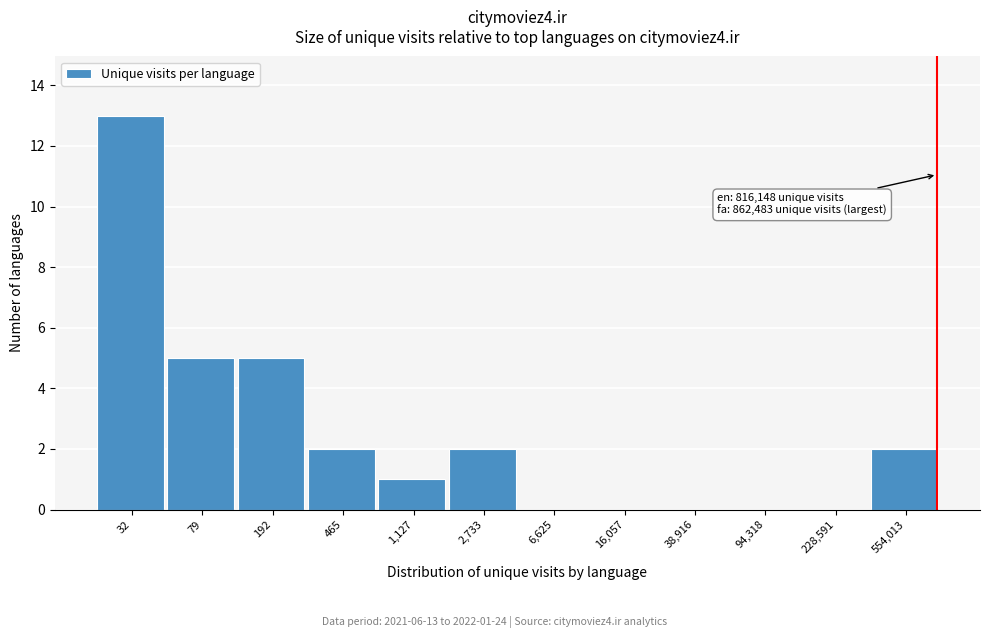

Reading right to left, what are all the values shown in this chart?

554,013=2	228,591=0	94,318=0	38,916=0	16,057=0	6,625=0	2,733=2	1,127=1	465=2	192=5	79=5	32=13